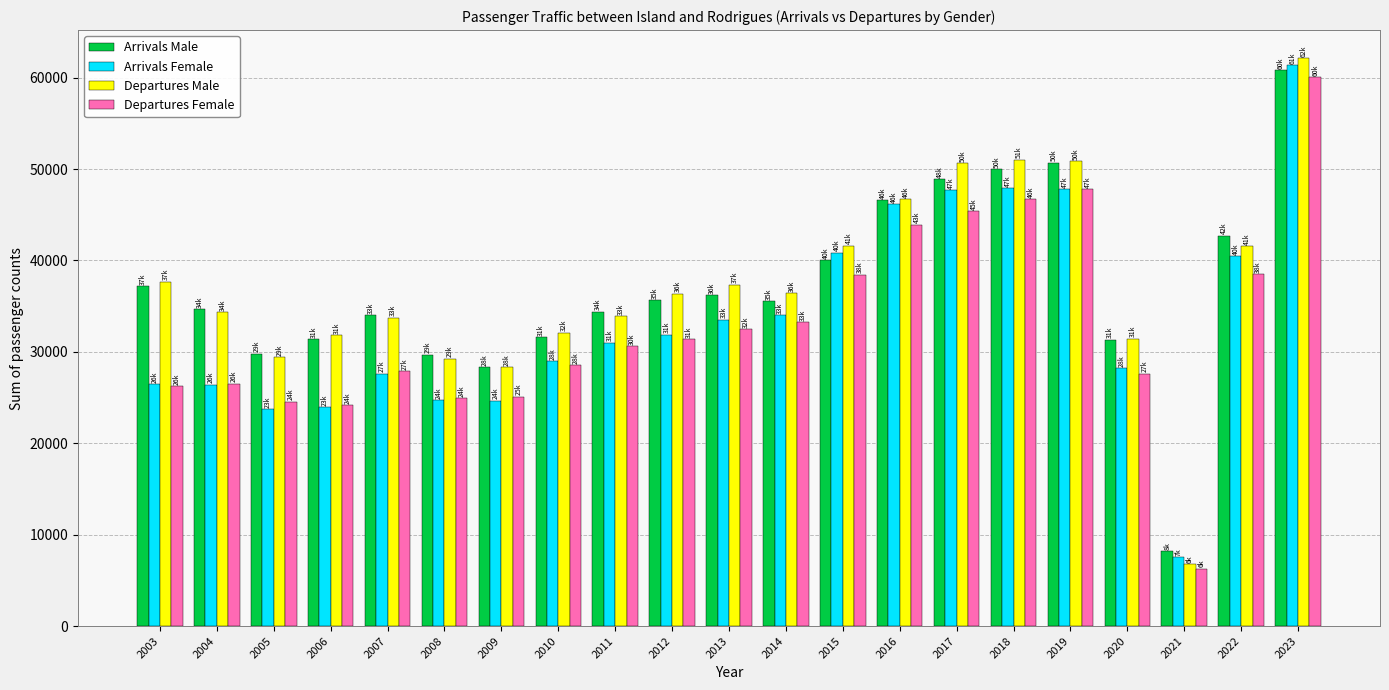

How many bars are there in total?

84